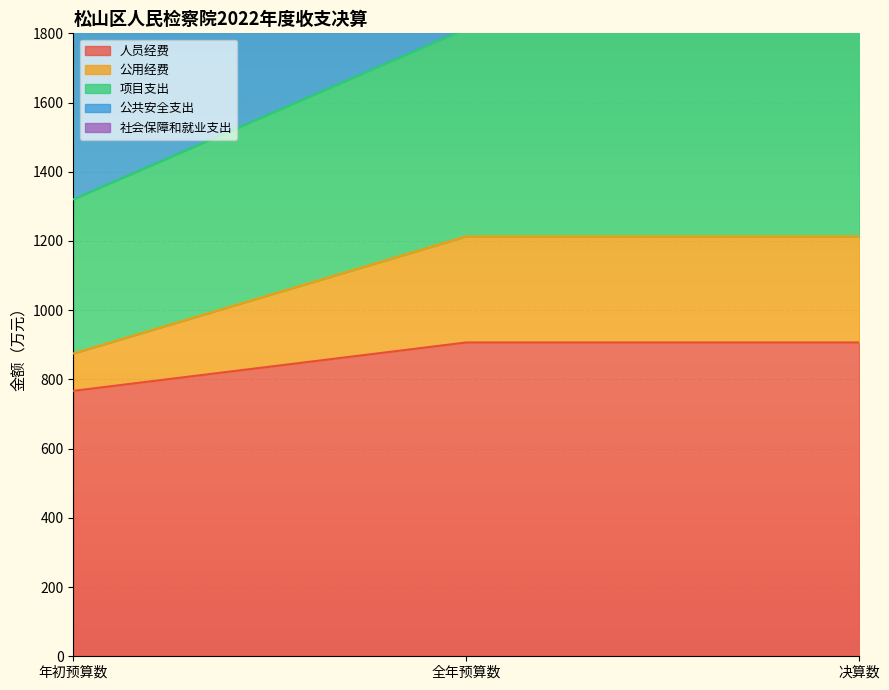

What is the total value across all series at 决算数?

10878.8